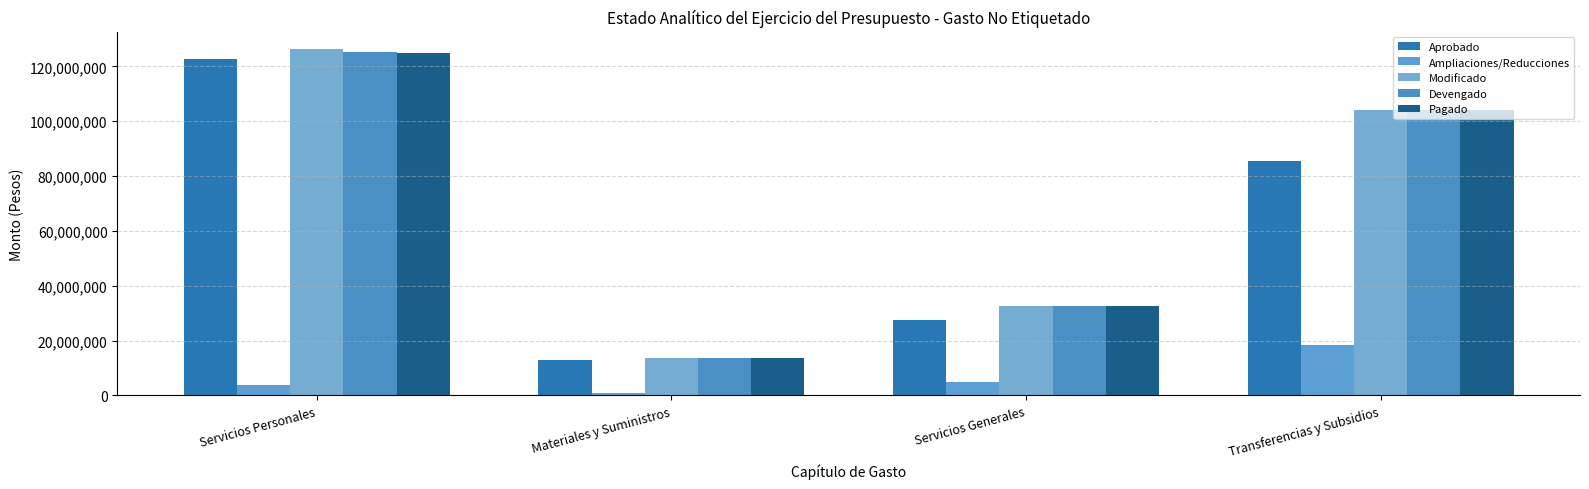

Where does the Devengado series first go above 103987472?

Servicios Personales